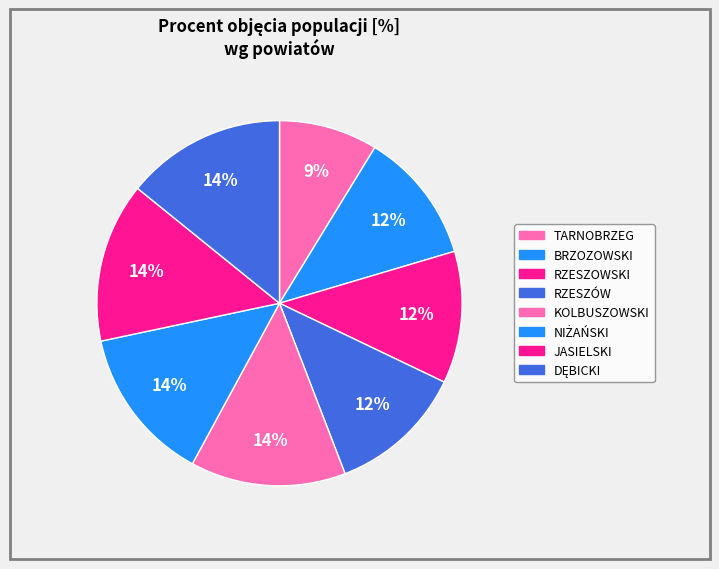

To the nearest percent, what is the average slice percentage?

12%